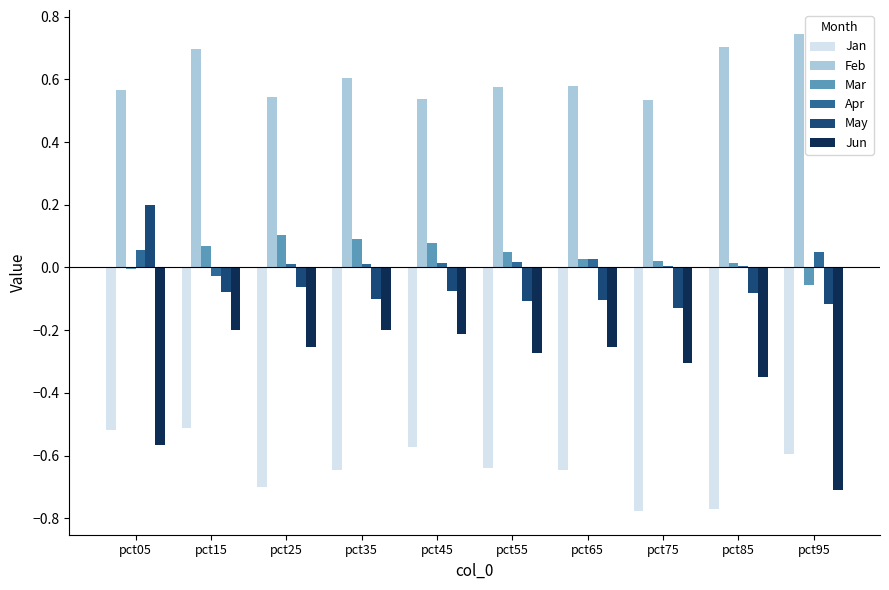

At which category does the chart reach its peak across all series?

pct95